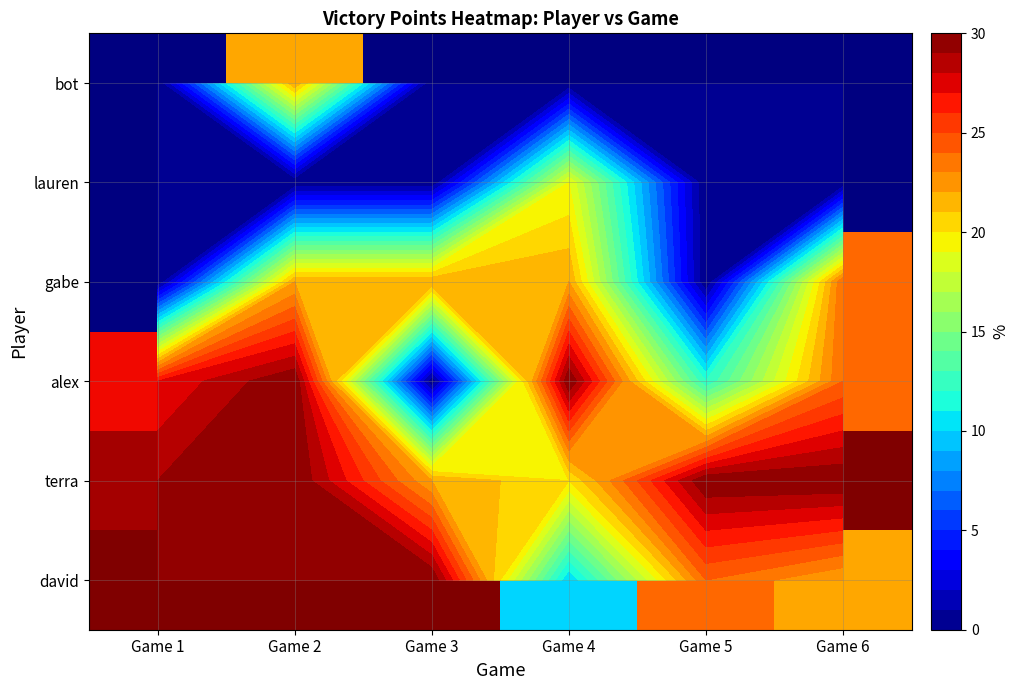

Which category has the lowest value in the david series?

Game 4